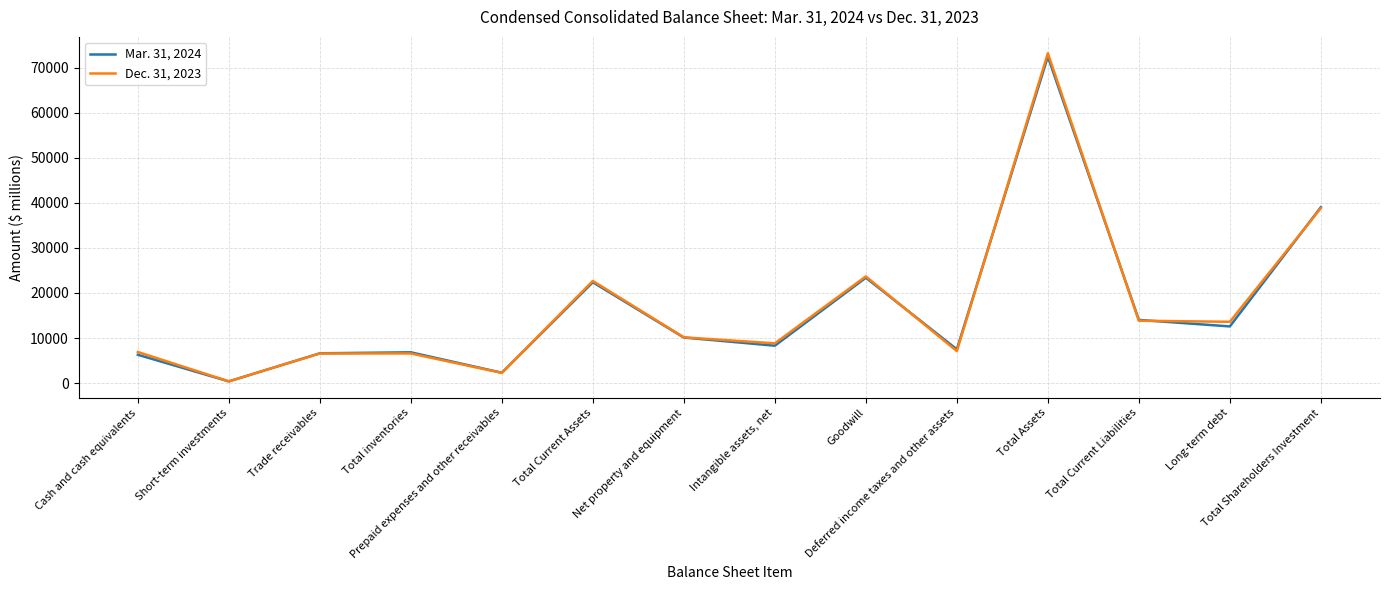

Which series has the largest range (max minus min)?

Dec. 31, 2023